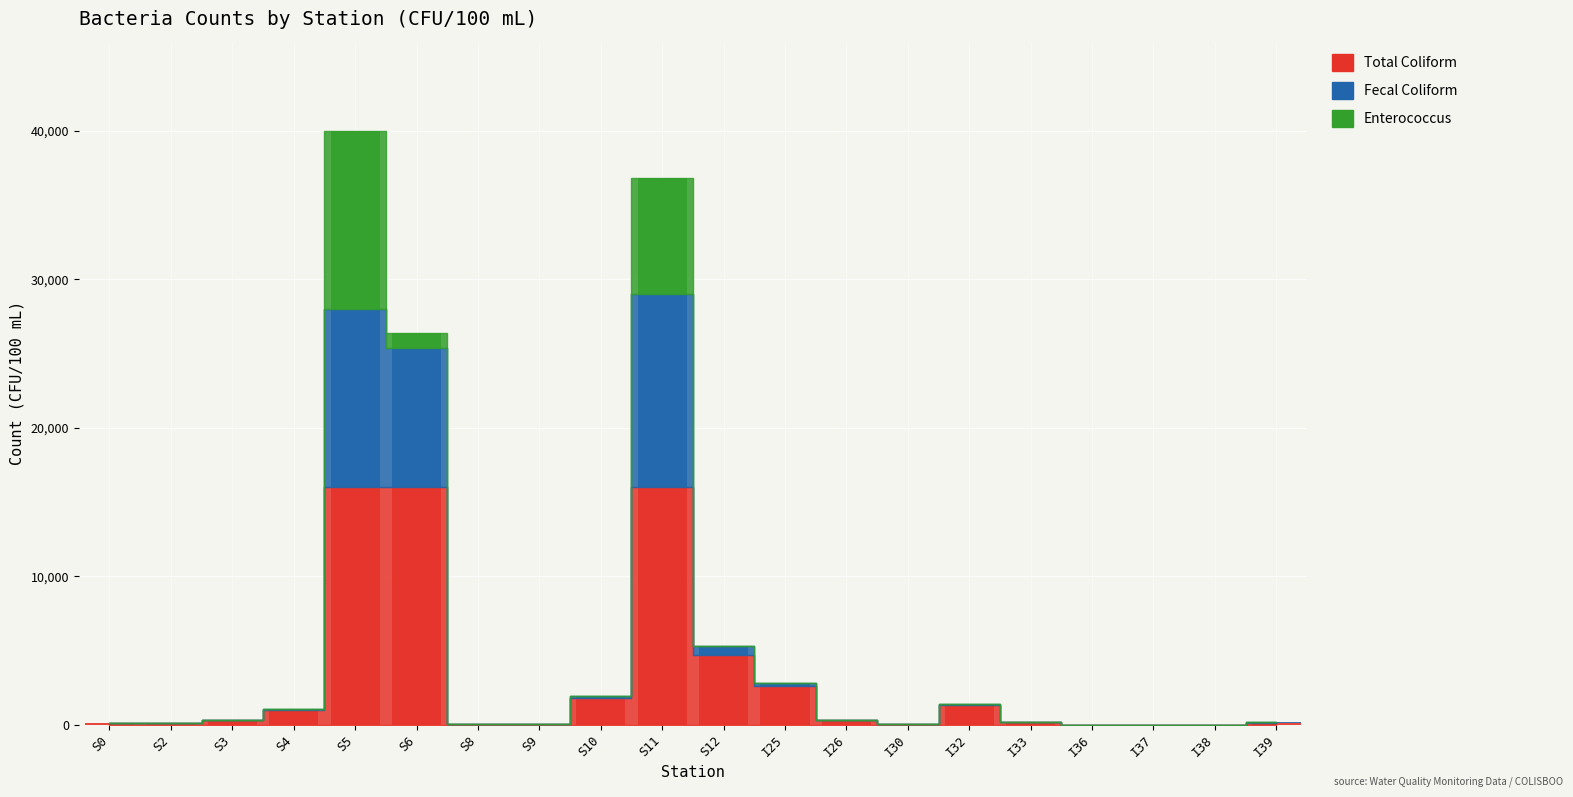

Which category has the lowest value across all series?

I36